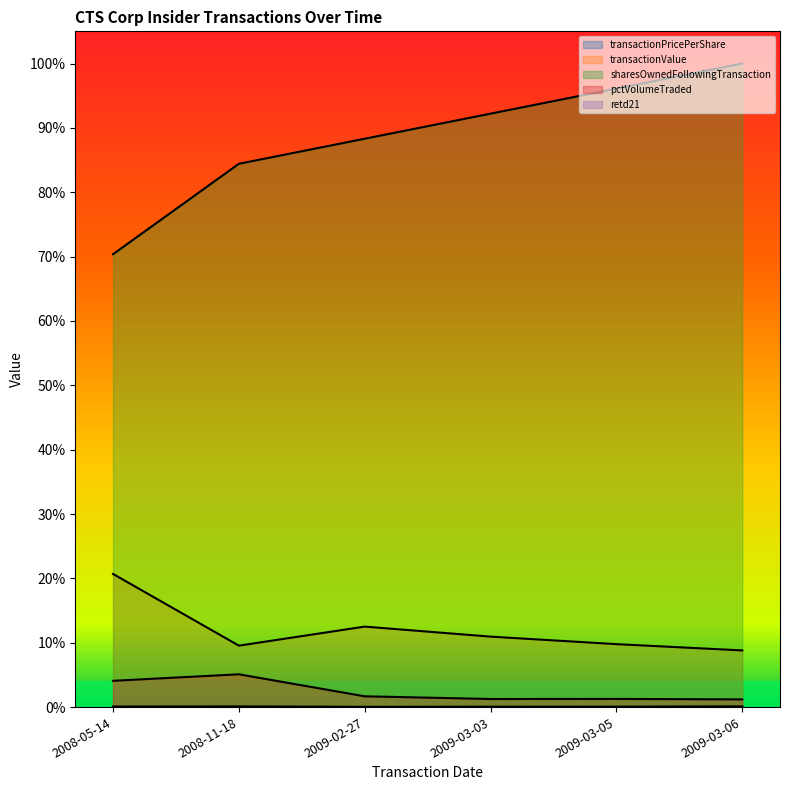

What is the difference between the highest and lowest values at 2009-03-05?

1.0